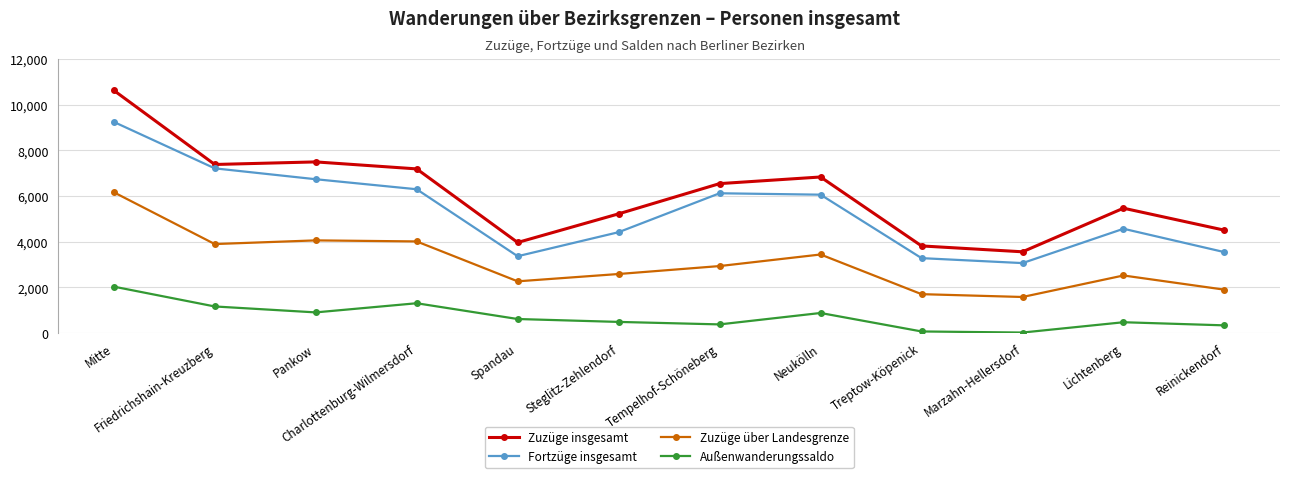

What is the highest value of the Zuzüge über Landesgrenze series?

6171